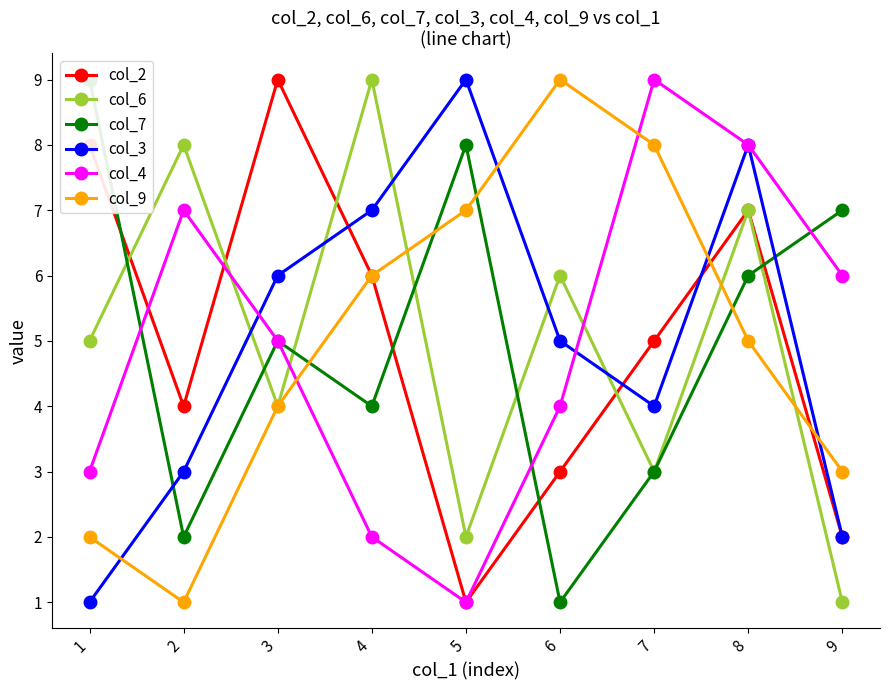

How many values in the col_6 series are below 5?

4